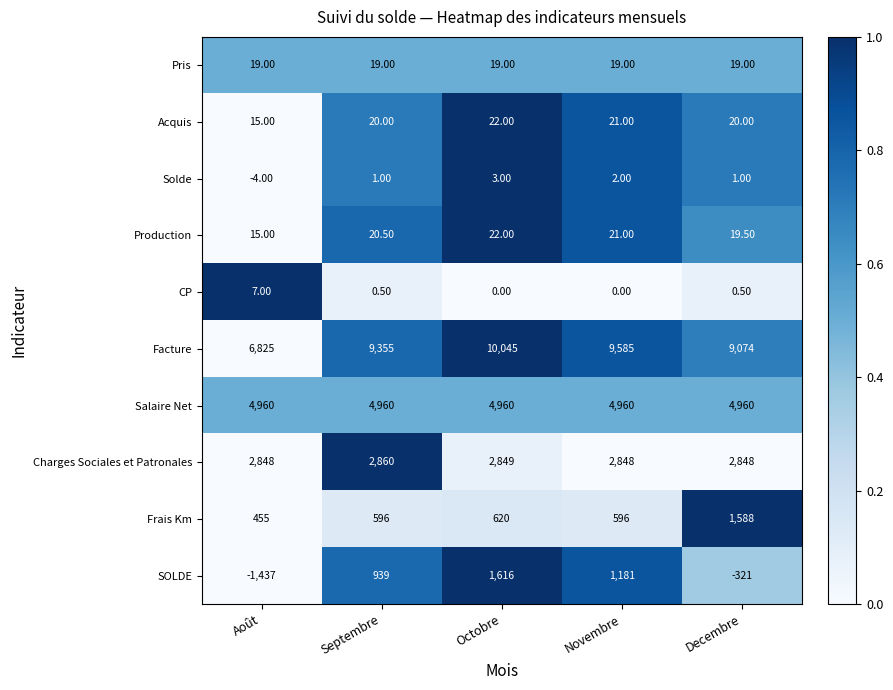

What is the difference between the maximum and second lowest values in the Acquis series?

2.0